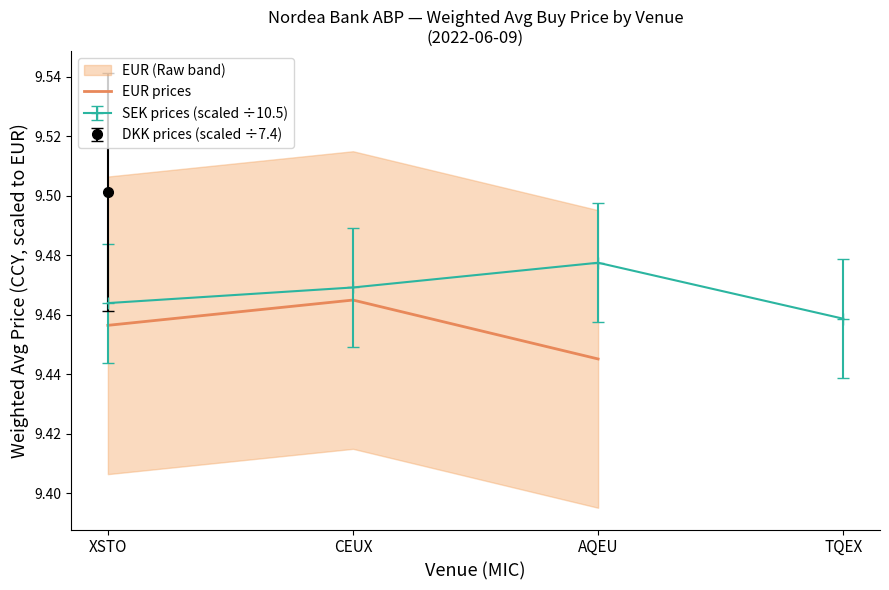

At which label does EUR prices reach its peak?

CEUX